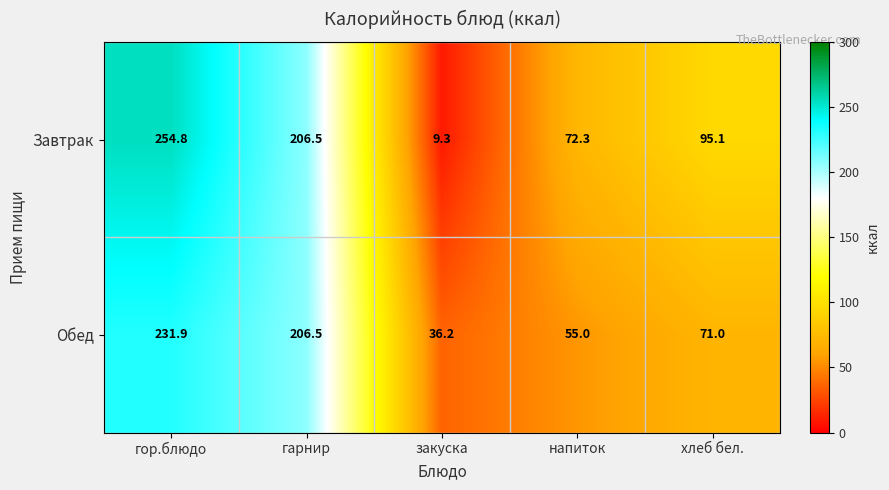

Which series has the largest total across all categories?

Завтрак